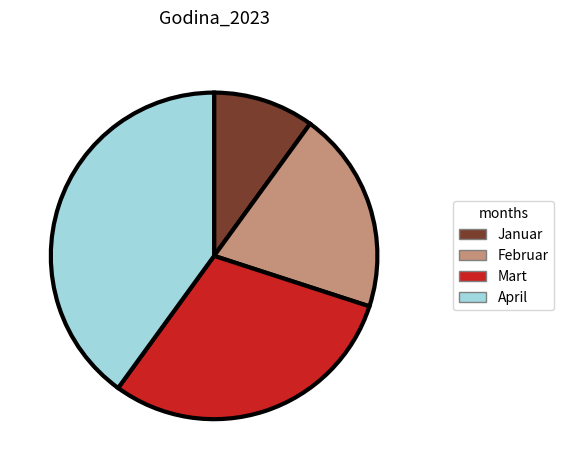

True or false: April accounts for 40% of the total.

True